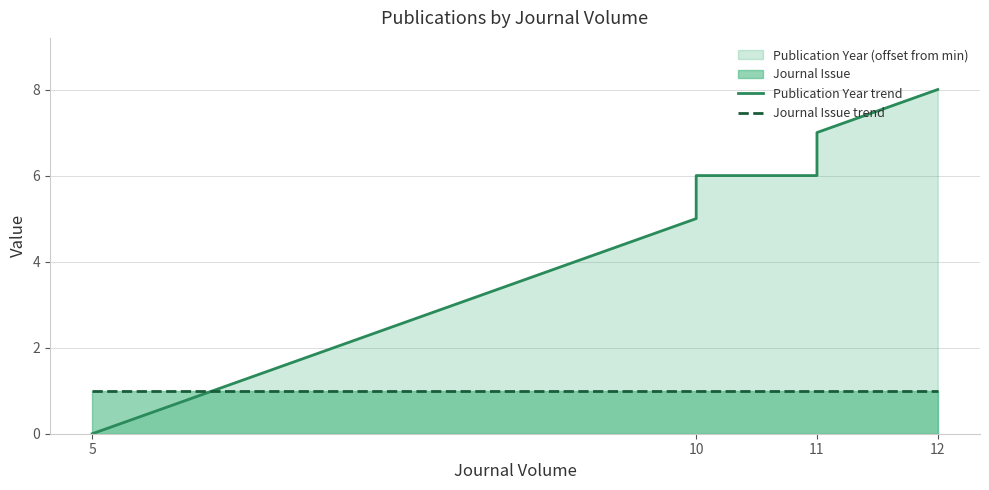

Is it true that Journal Issue trend equals 1 at 10?

False